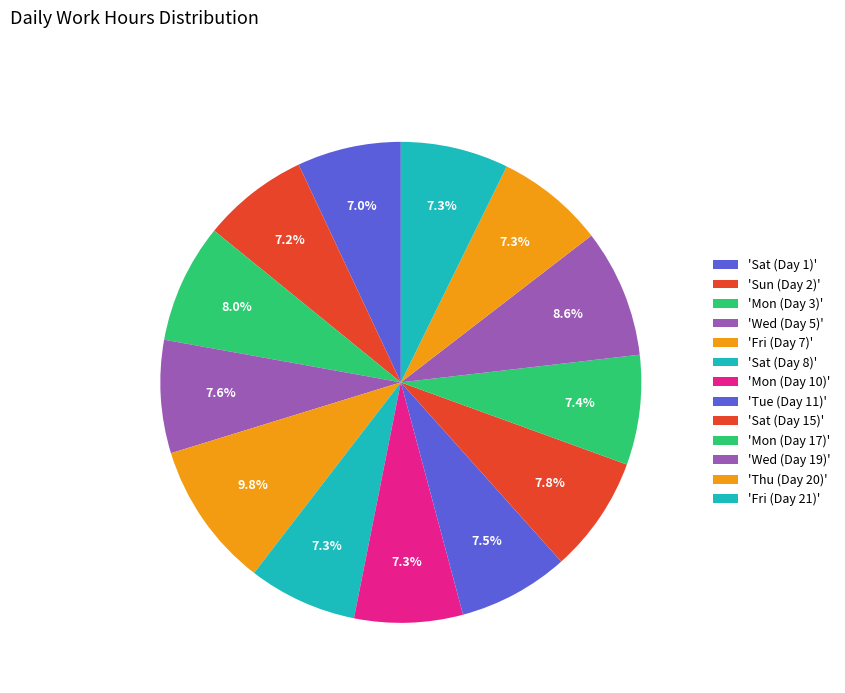

How many segments does this pie chart have?

13